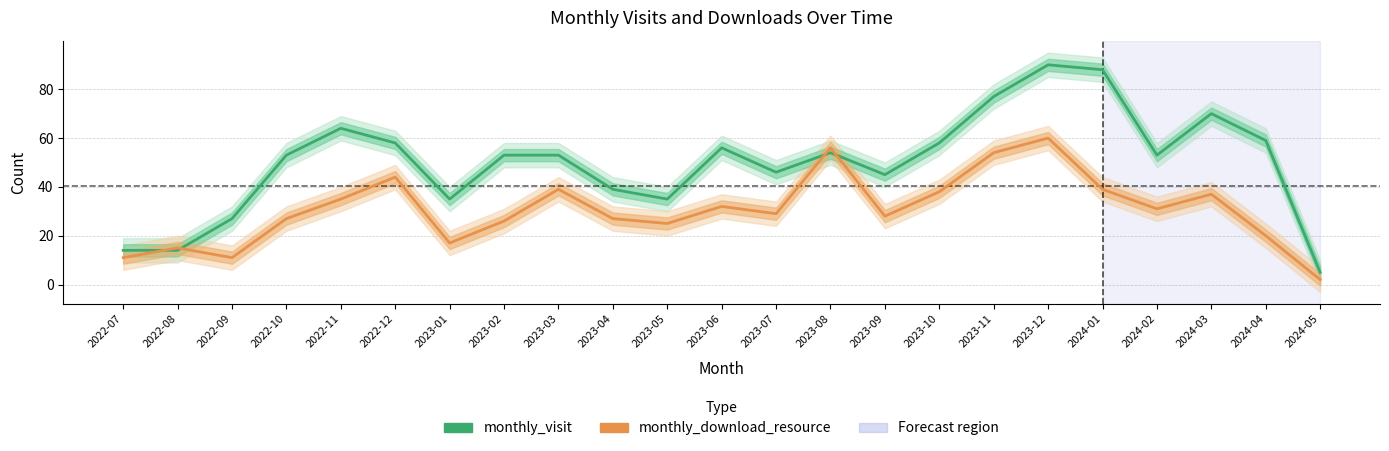

Reading left to right, what are all the values shown in this chart?

monthly_visit: 14	14	27	53	64	58	35	53	53	39	35	56	46	54	45	58	77	90	88	53	70	59	5
monthly_download_resource: 11	15	11	27	35	44	17	26	39	27	25	32	29	56	28	38	54	60	39	31	37	20	2